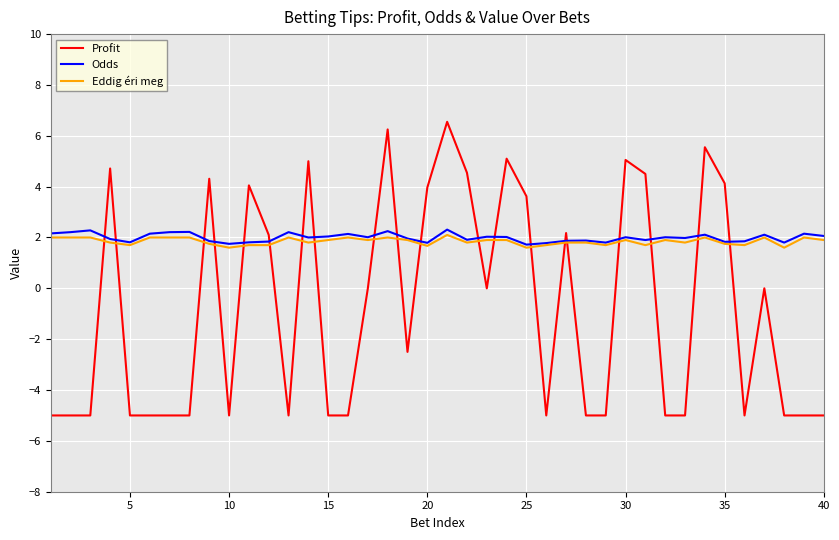

True or false: Profit and Odds cross at least once.

True